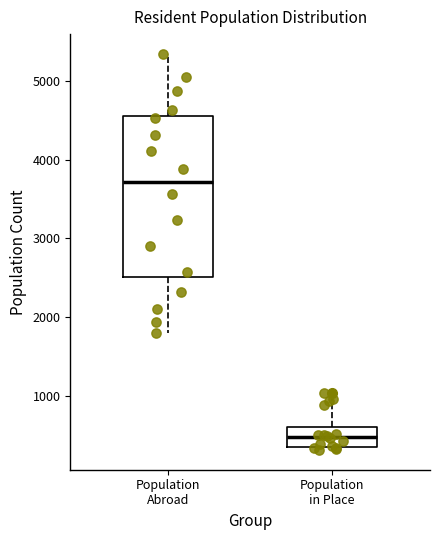

Reading left to right, transcribe this box plot: for each box, give where its median line is, the range the box spans, and where its two whiskers end, as read against the y-axis. The values are not printed on the chart, so give them approximately, as read against the axis.

Population Abroad: median 3700, box 2500 to 4600, whiskers 1800 to 5300
Population in Place: median 500, box 400 to 600, whiskers 300 to 1000